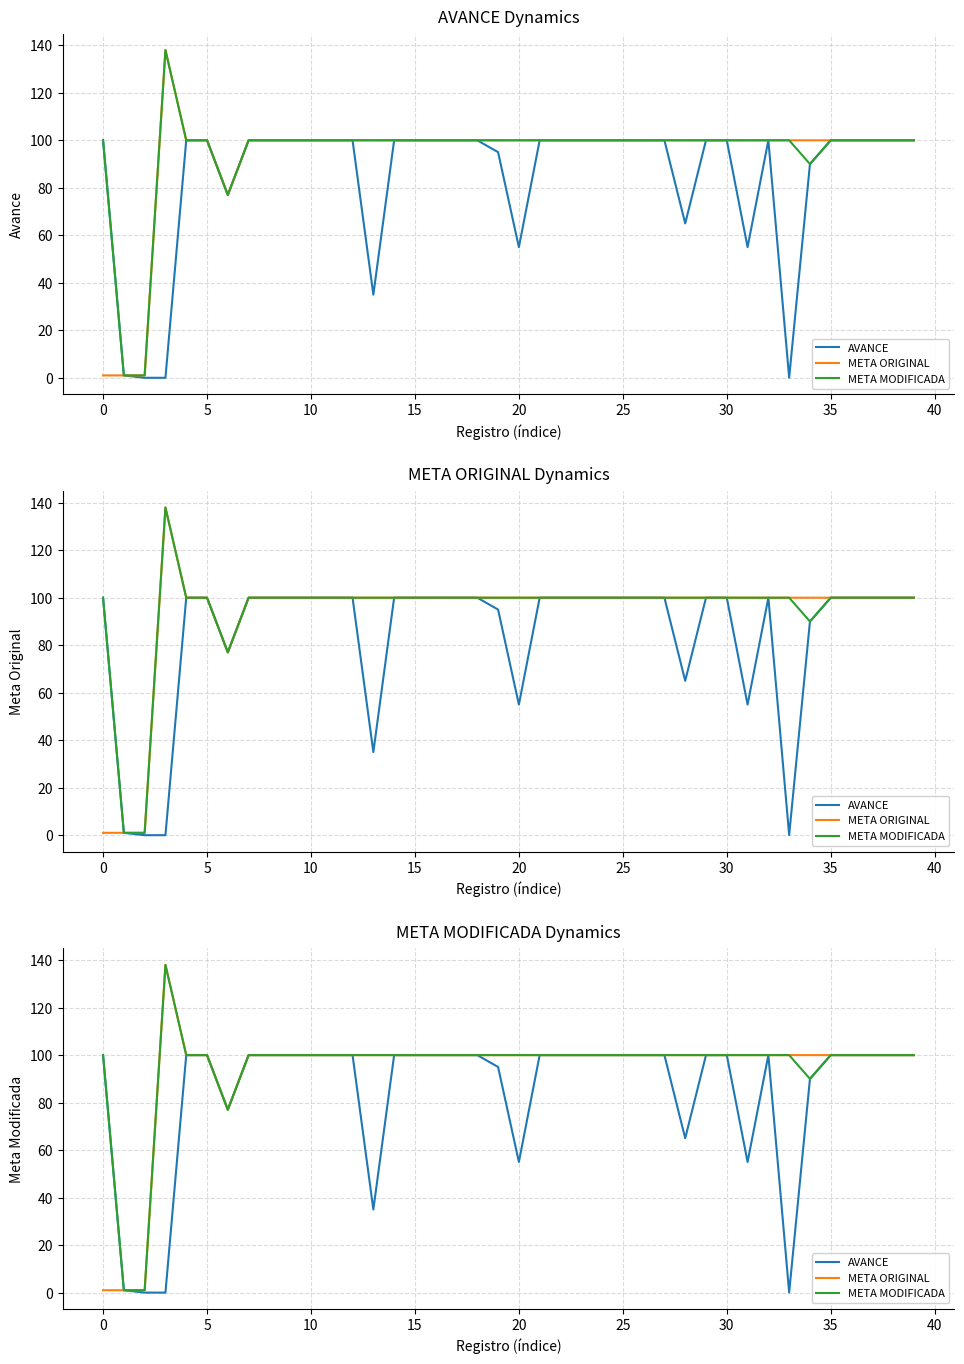

What are all the series names shown in the legend?

AVANCE, META ORIGINAL, META MODIFICADA